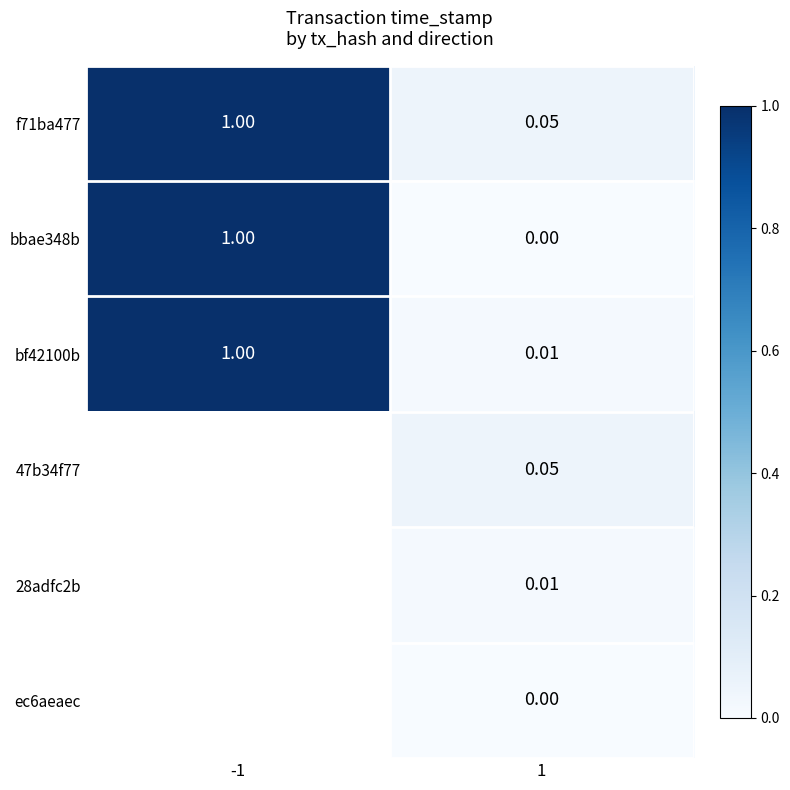

Is the value of bf42100b at -1 greater than the value of ec6aeaec at 1?

Yes